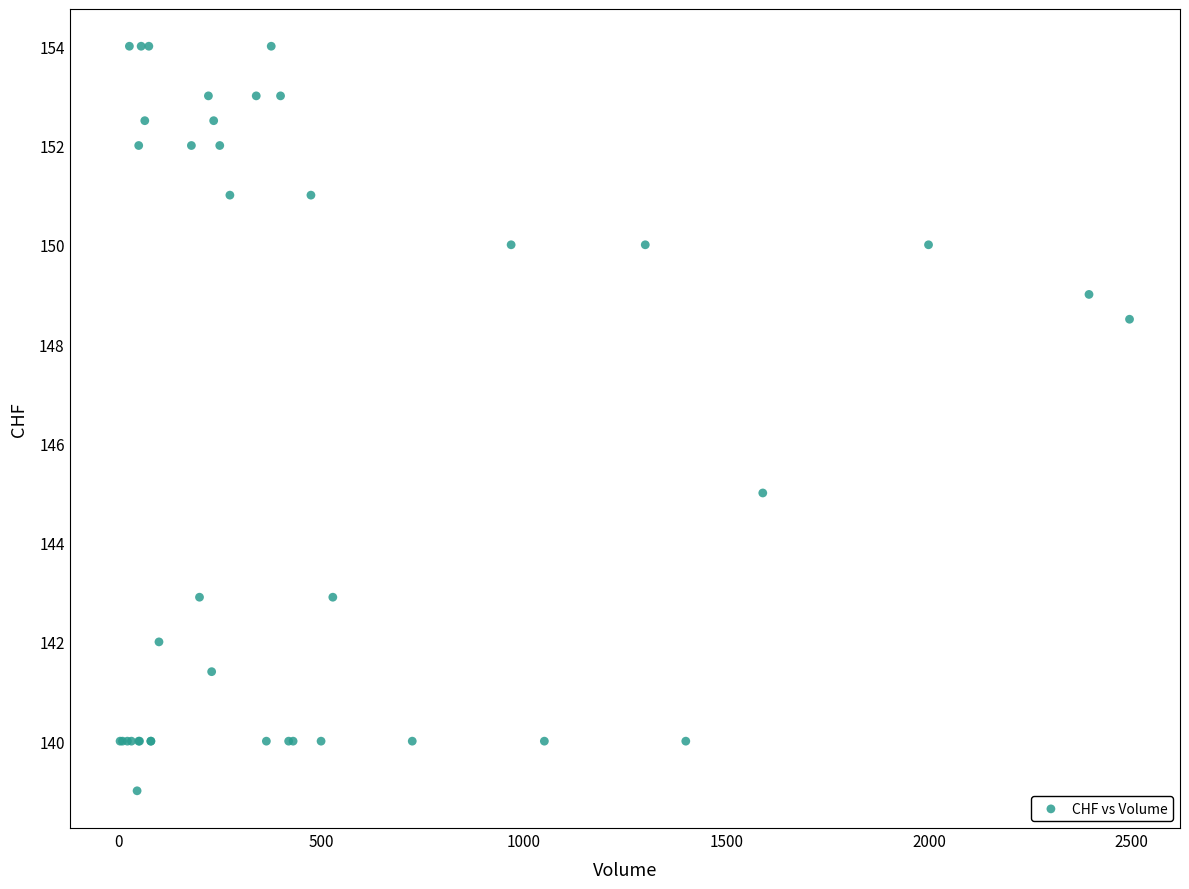

What Y value in the scatter plot is closest to 146?

145.0